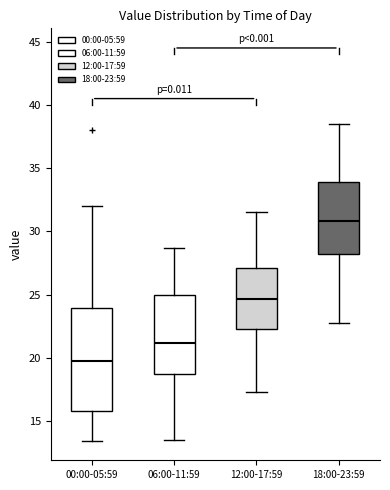

Reading left to right, read every box against the y-axis: the position of its median line, the range the box covers, and the ends of its whiskers. The values are not printed on the chart, so give them approximately, as read against the axis.

00:00-05:59: median 20.0, box 16.0 to 24.0, whiskers 13.5 to 32.0
06:00-11:59: median 21.0, box 18.5 to 25.0, whiskers 13.5 to 28.5
12:00-17:59: median 24.5, box 22.5 to 27.0, whiskers 17.5 to 31.5
18:00-23:59: median 31.0, box 28.5 to 34.0, whiskers 23.0 to 38.5